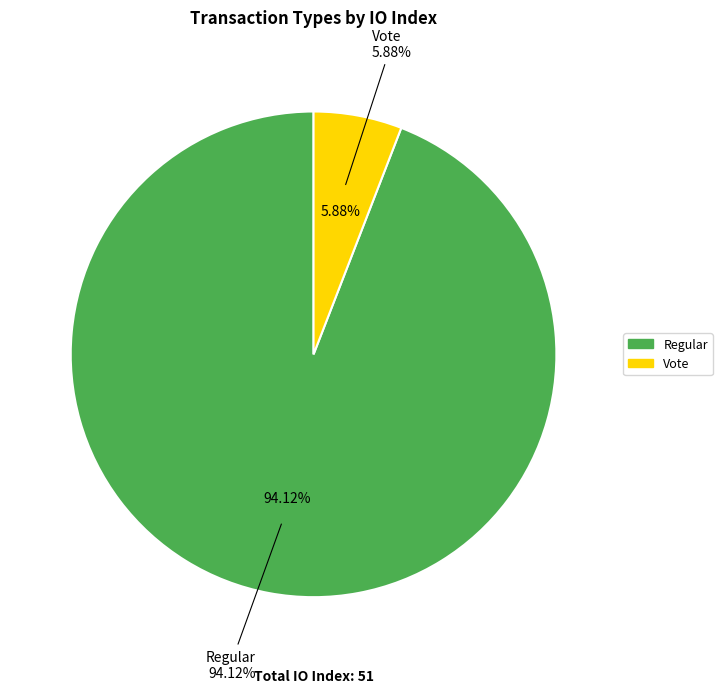

What is the change in value from Regular to Vote?

-45